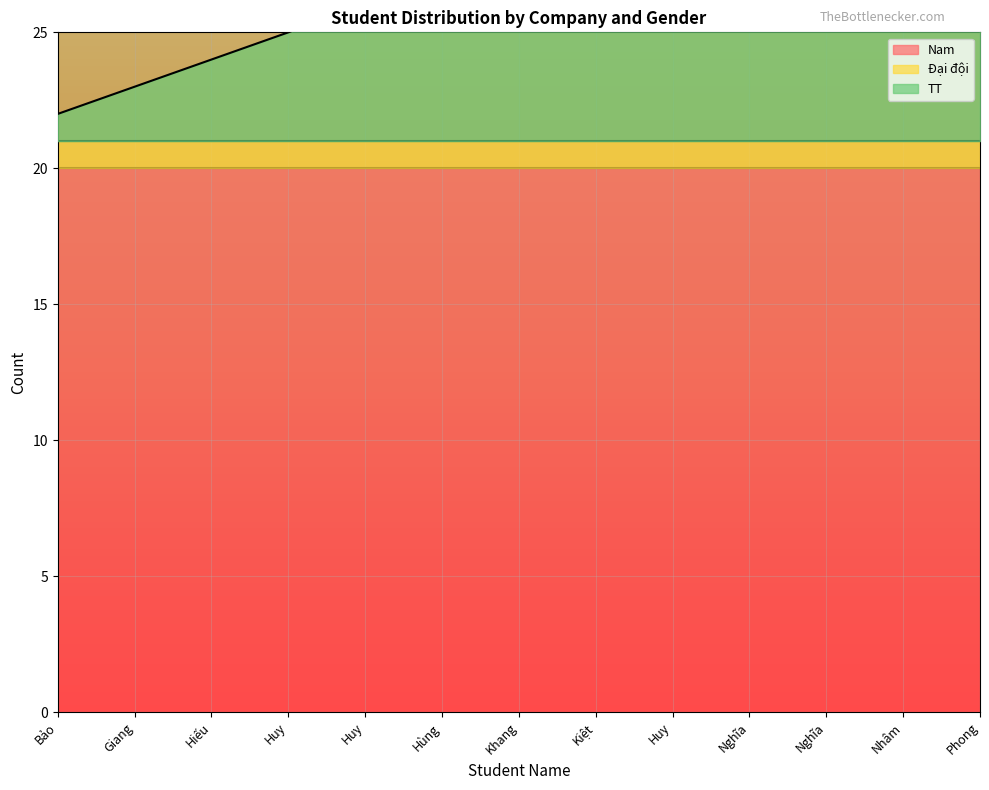

What is the sum of all TT values?

91